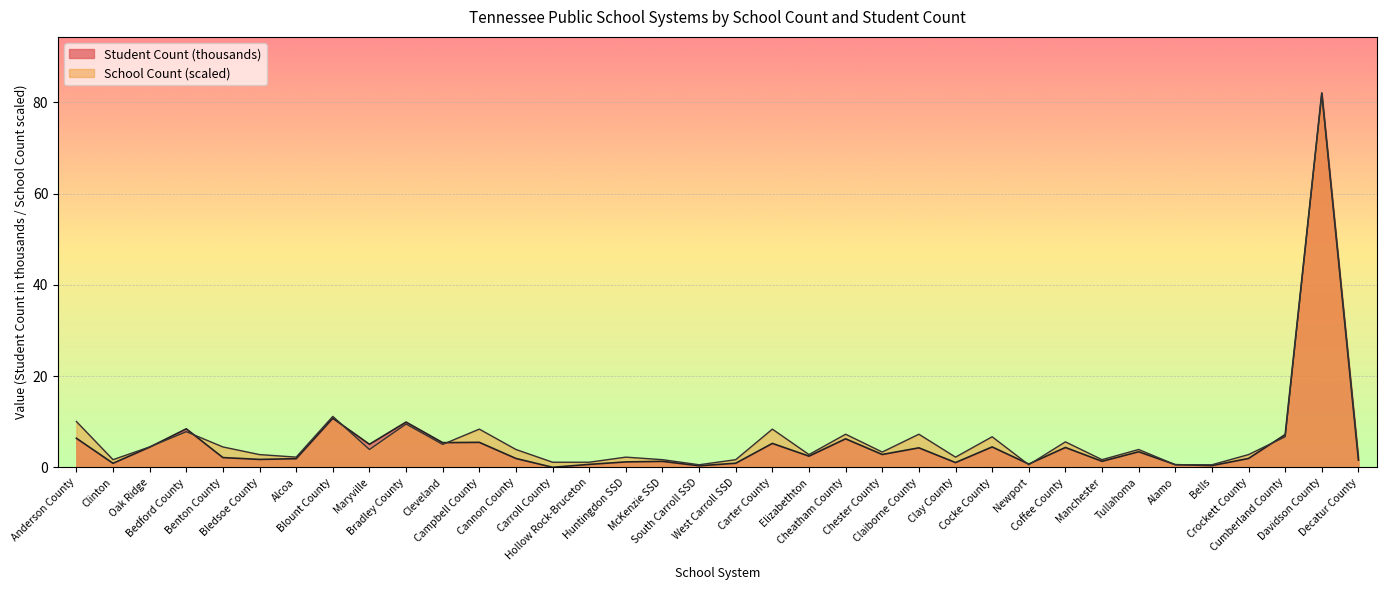

What is the label of the 19th point from the left?

West Carroll SSD